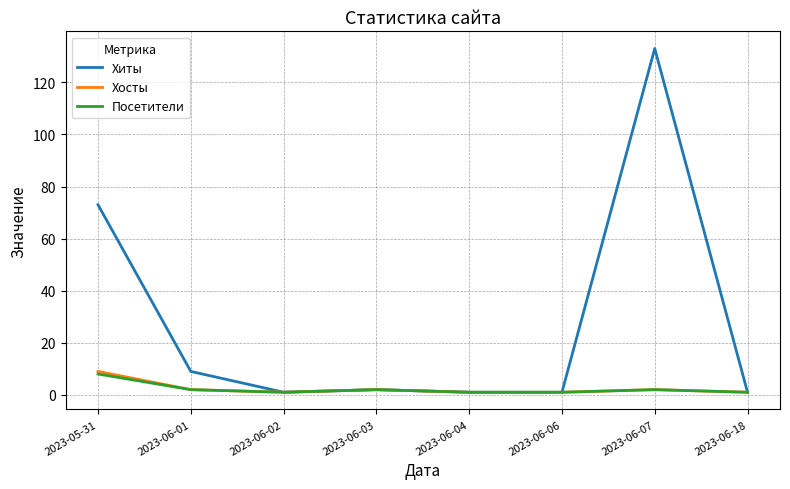

Which series has the widest spread of values?

Хиты